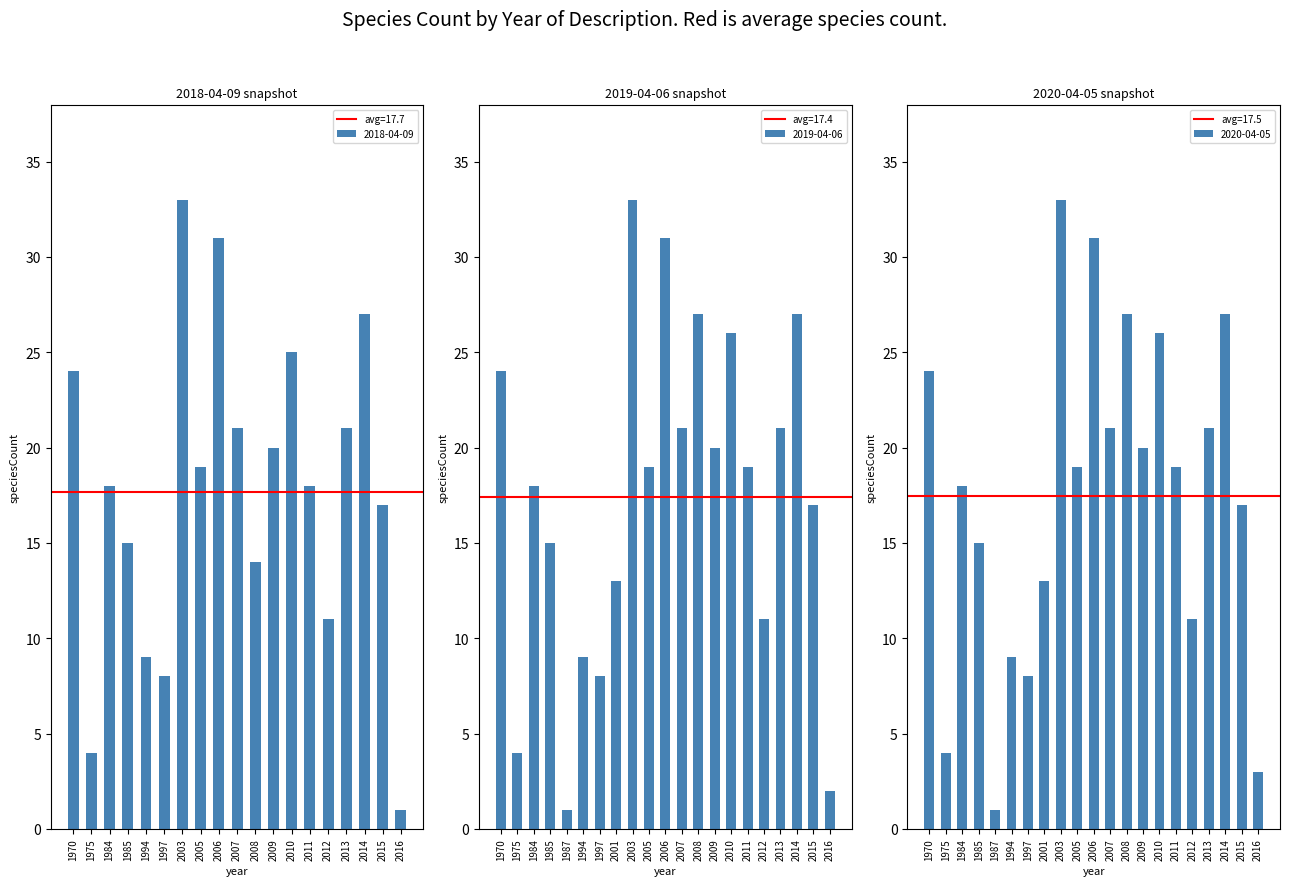

Where is the data nearest to the value 17?

2015